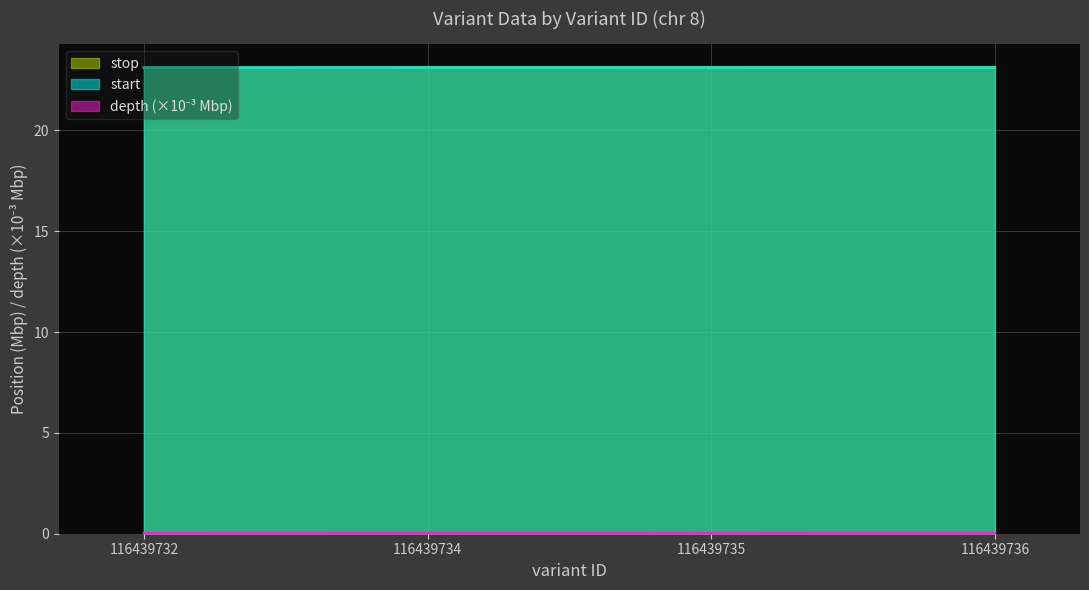

How many lines are shown in the chart?

3